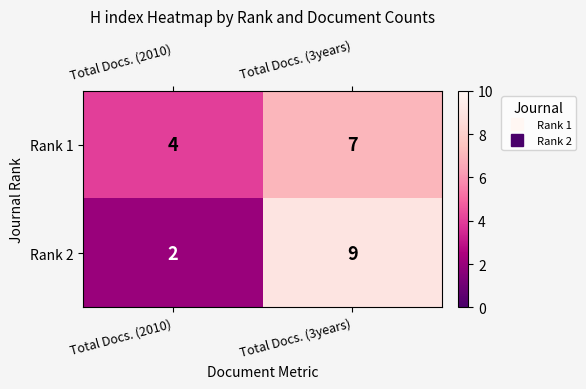

Reading left to right, extract all data points from this chart.

Rank 1: 4	7
Rank 2: 2	9